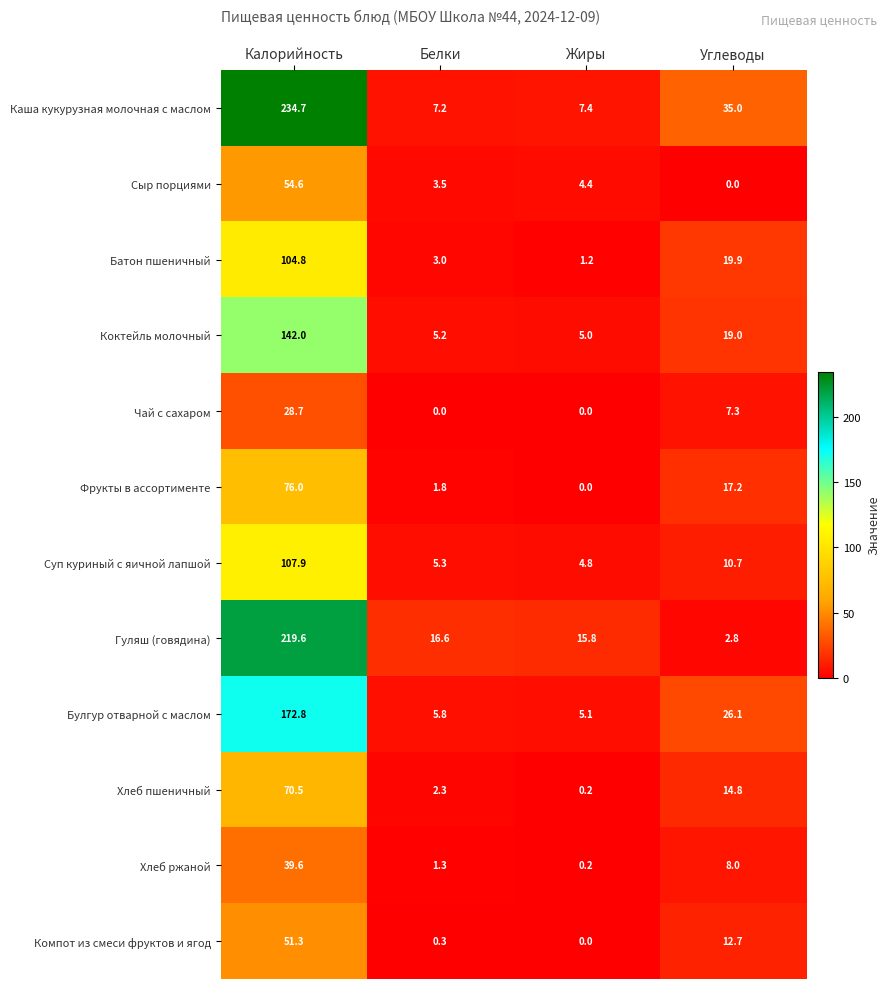

Between Белки and Углеводы, which series saw the biggest shift?

Каша кукурузная молочная с маслом